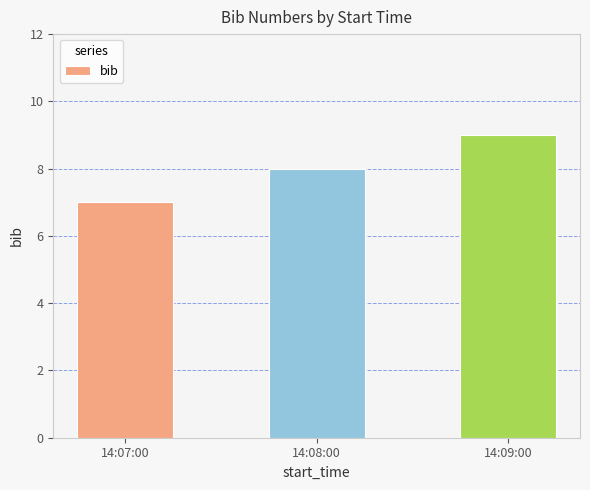

Are the bars horizontal?

No